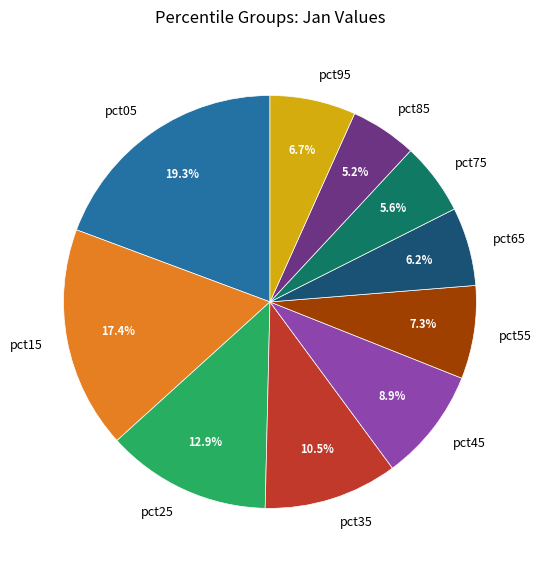

To the nearest percent, what is the difference between the largest and smallest slice percentages?

14%